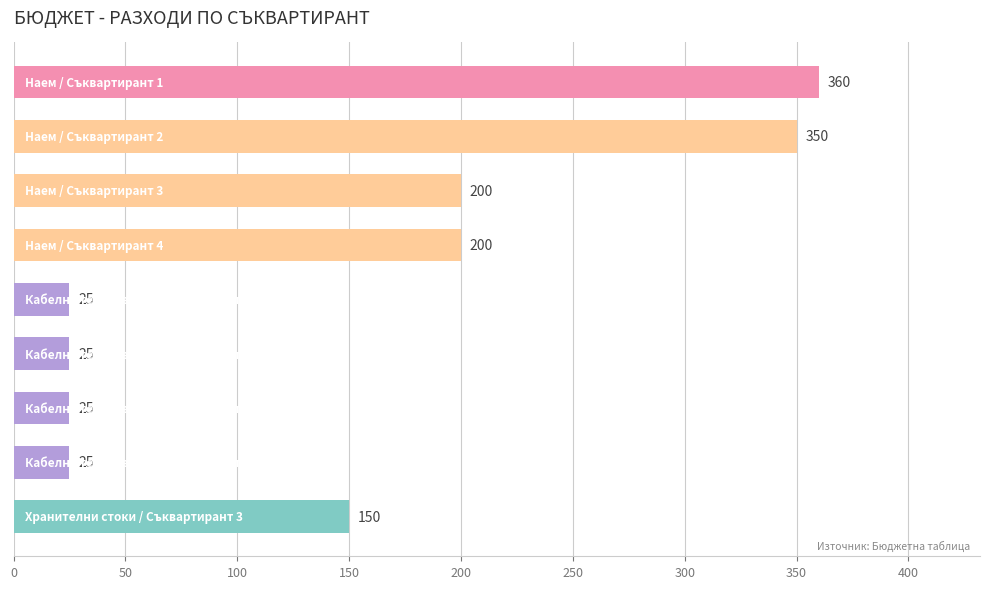

What is the value of the 6th bar from the top?

25